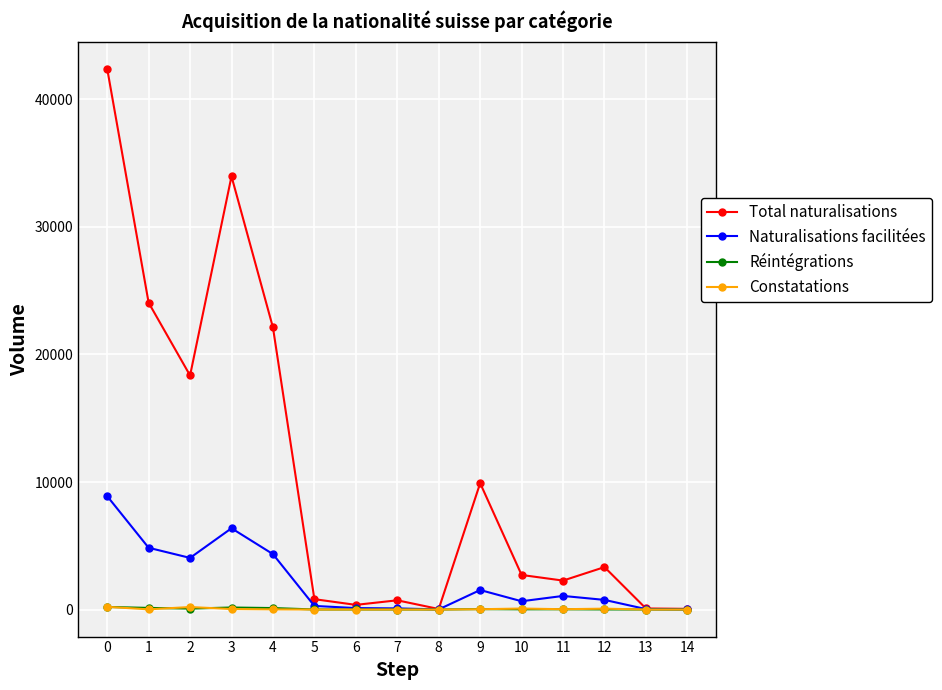

Is the value of Naturalisations facilitées at 7 greater than the value of Total naturalisations at 4?

No